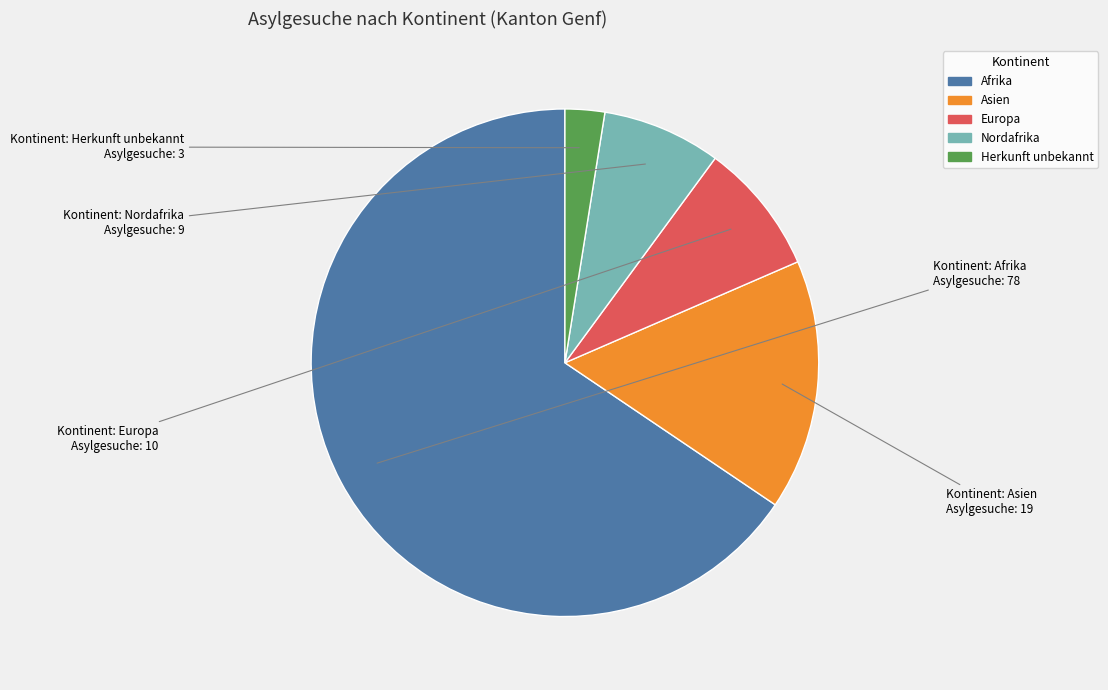

Is there a majority slice in this chart?

Yes